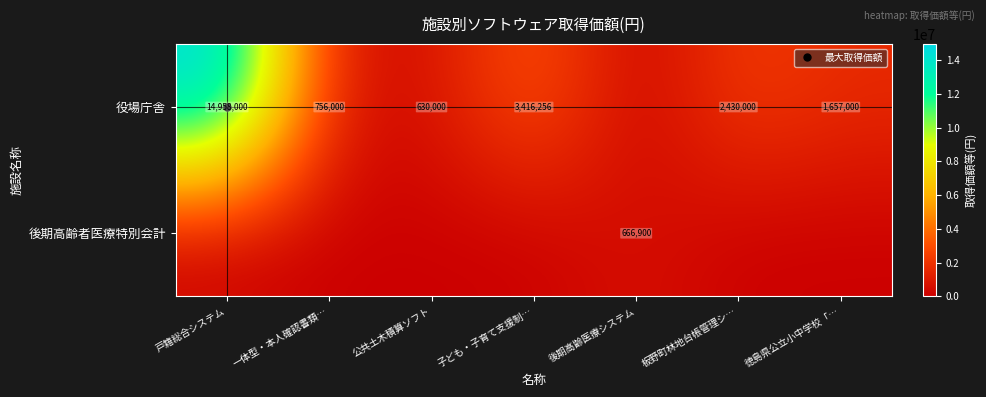

Is it true that 後期高齢者医療特別会計 equals 410347 at 後期高齢医療システム?

False